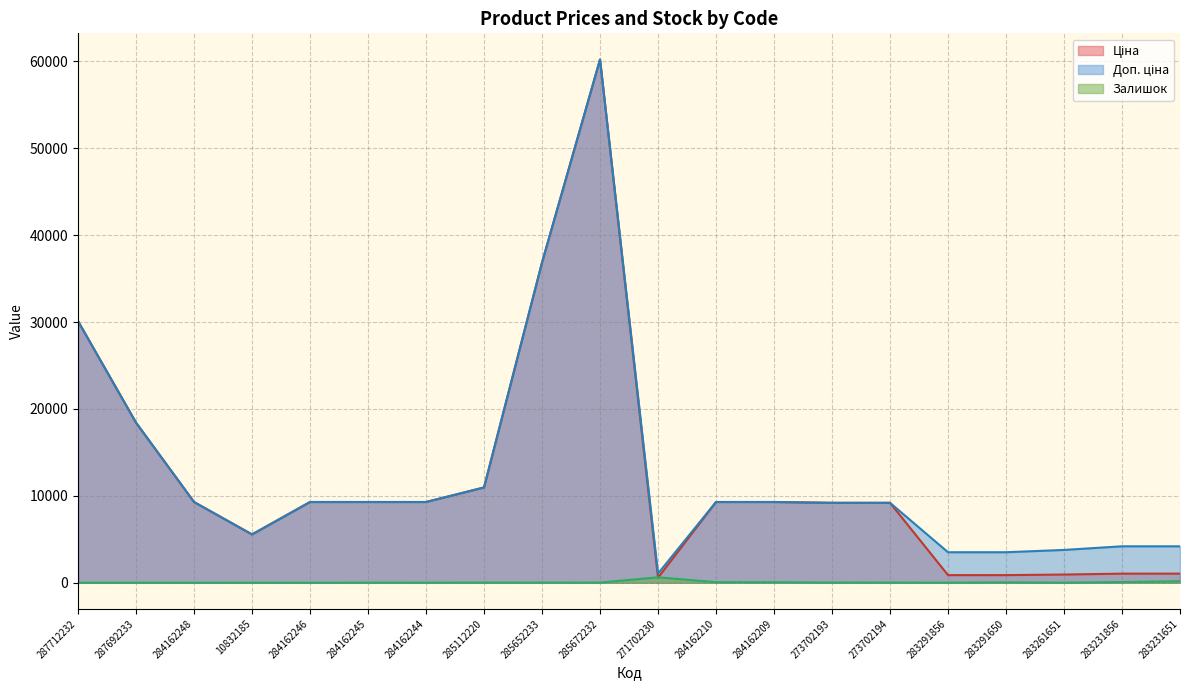

Does the chart display data point markers on the line(s)?

No